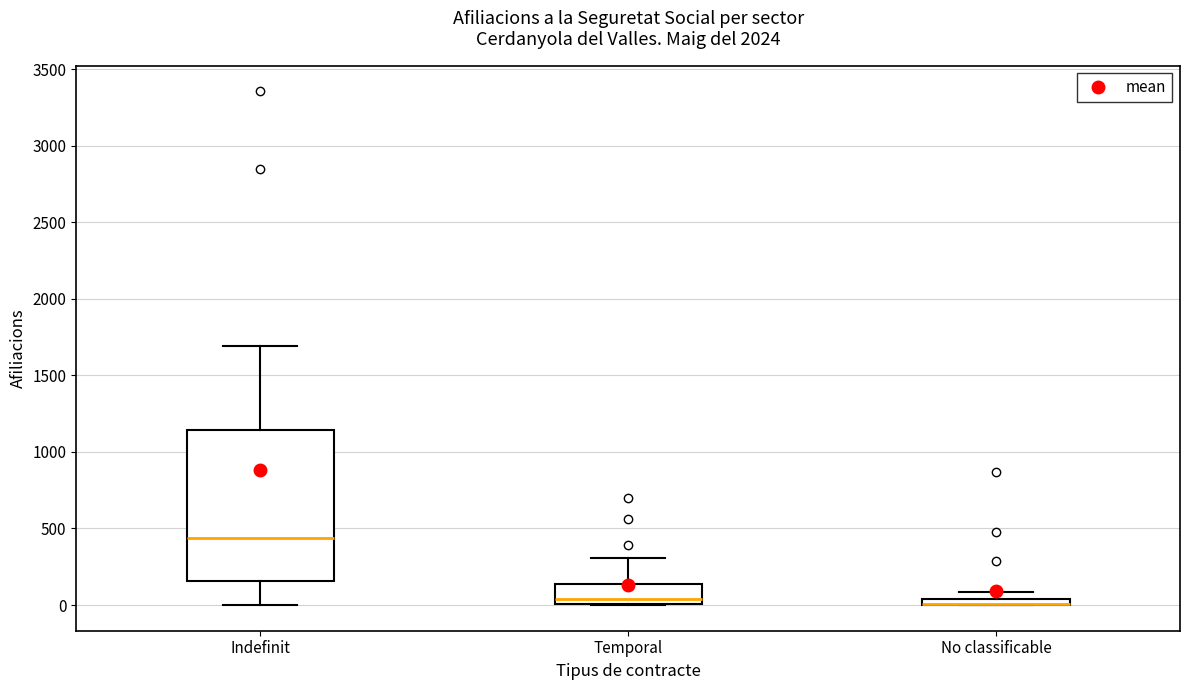

Which box is the tallest, from its lower edge to its upper edge?

Indefinit